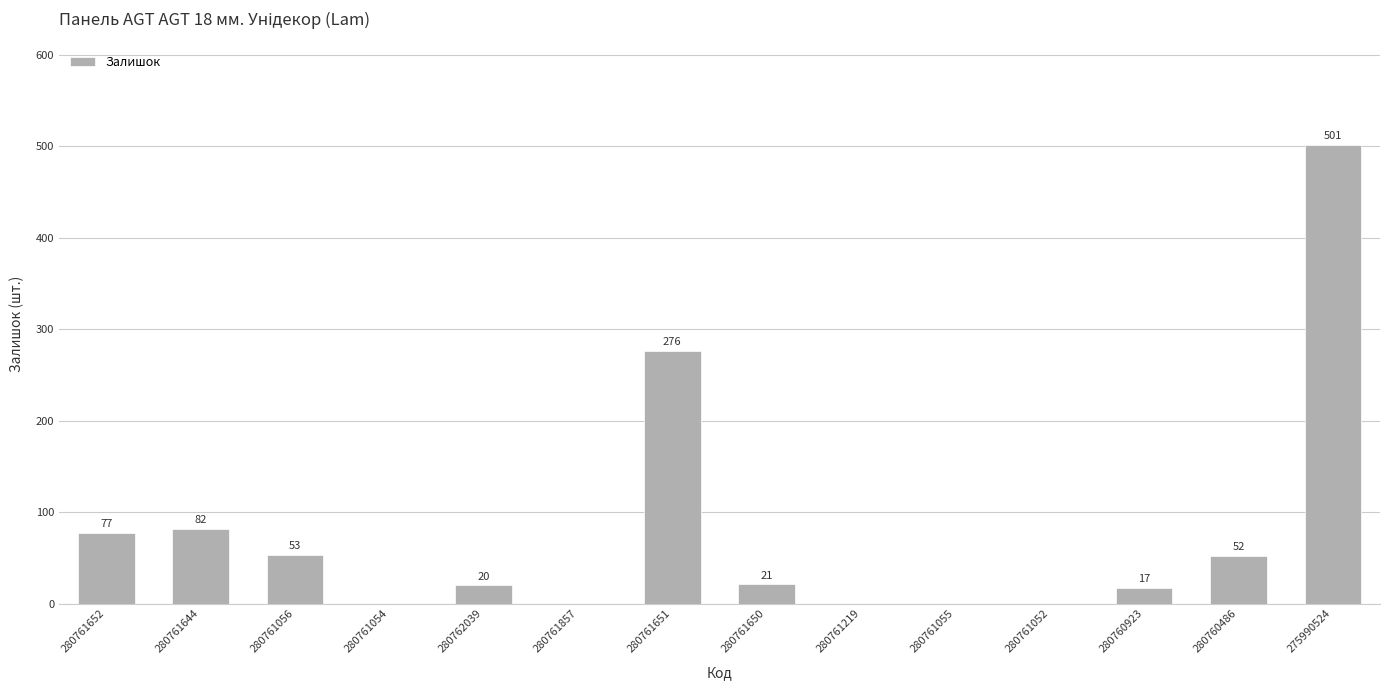

What is the sum of all values?

1099